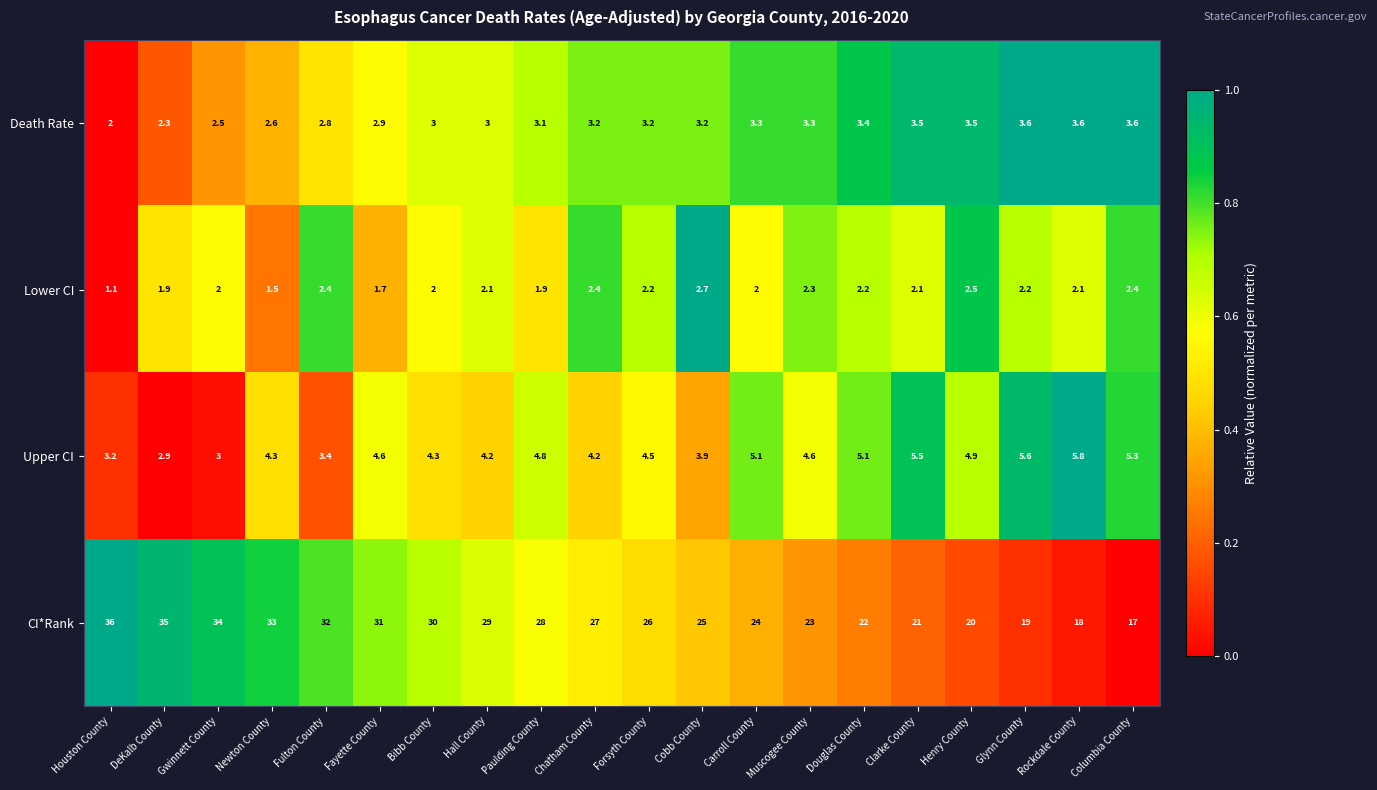

Is it true that Lower CI equals 2.0 at Bibb County?

True